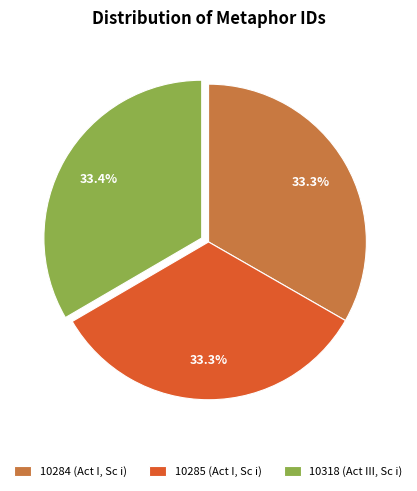

How many segments does this pie chart have?

3